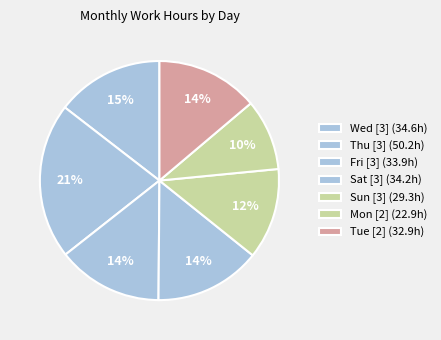

Count the number of slices in the pie.

7